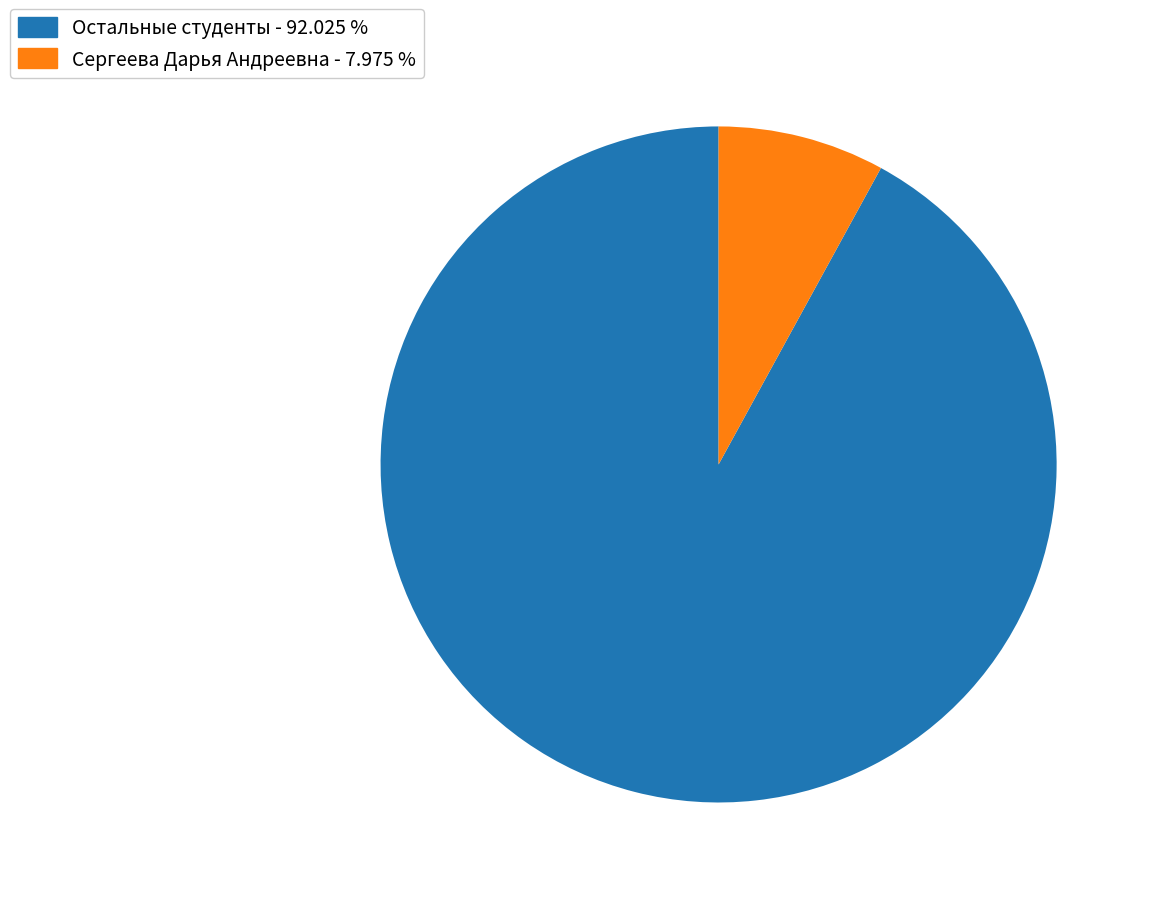

Rank the categories by value from lowest to highest.

Сергеева Дарья Андреевна - 7.975 %, Остальные студенты - 92.025 %